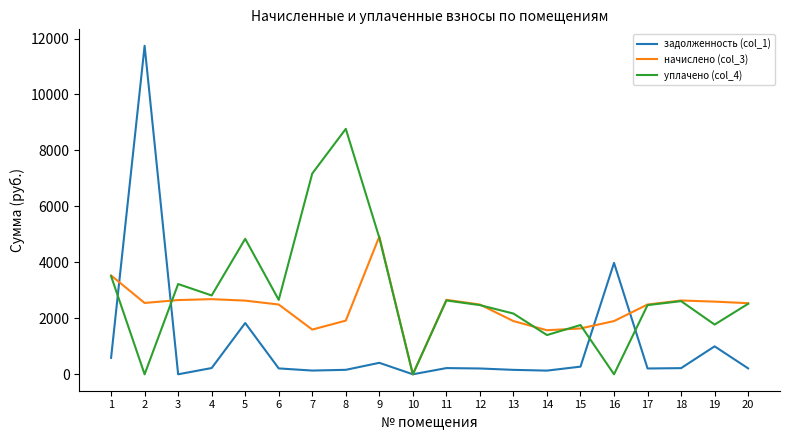

What is the total value across all series at 14?

3108.9